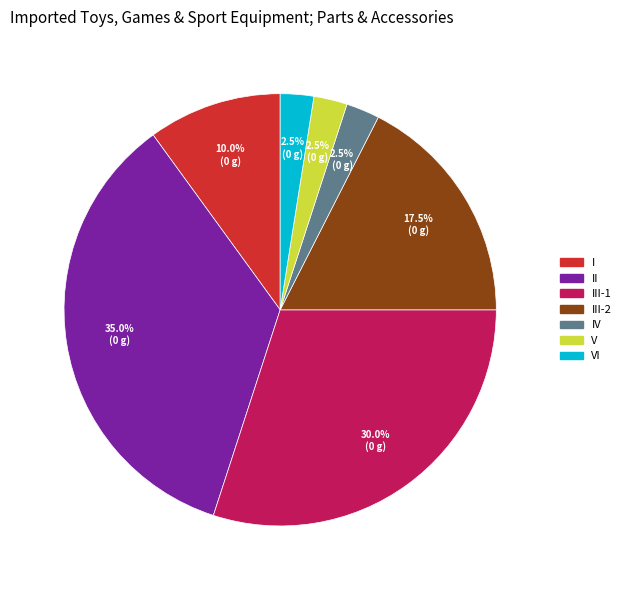

Does any single category account for the majority?

No